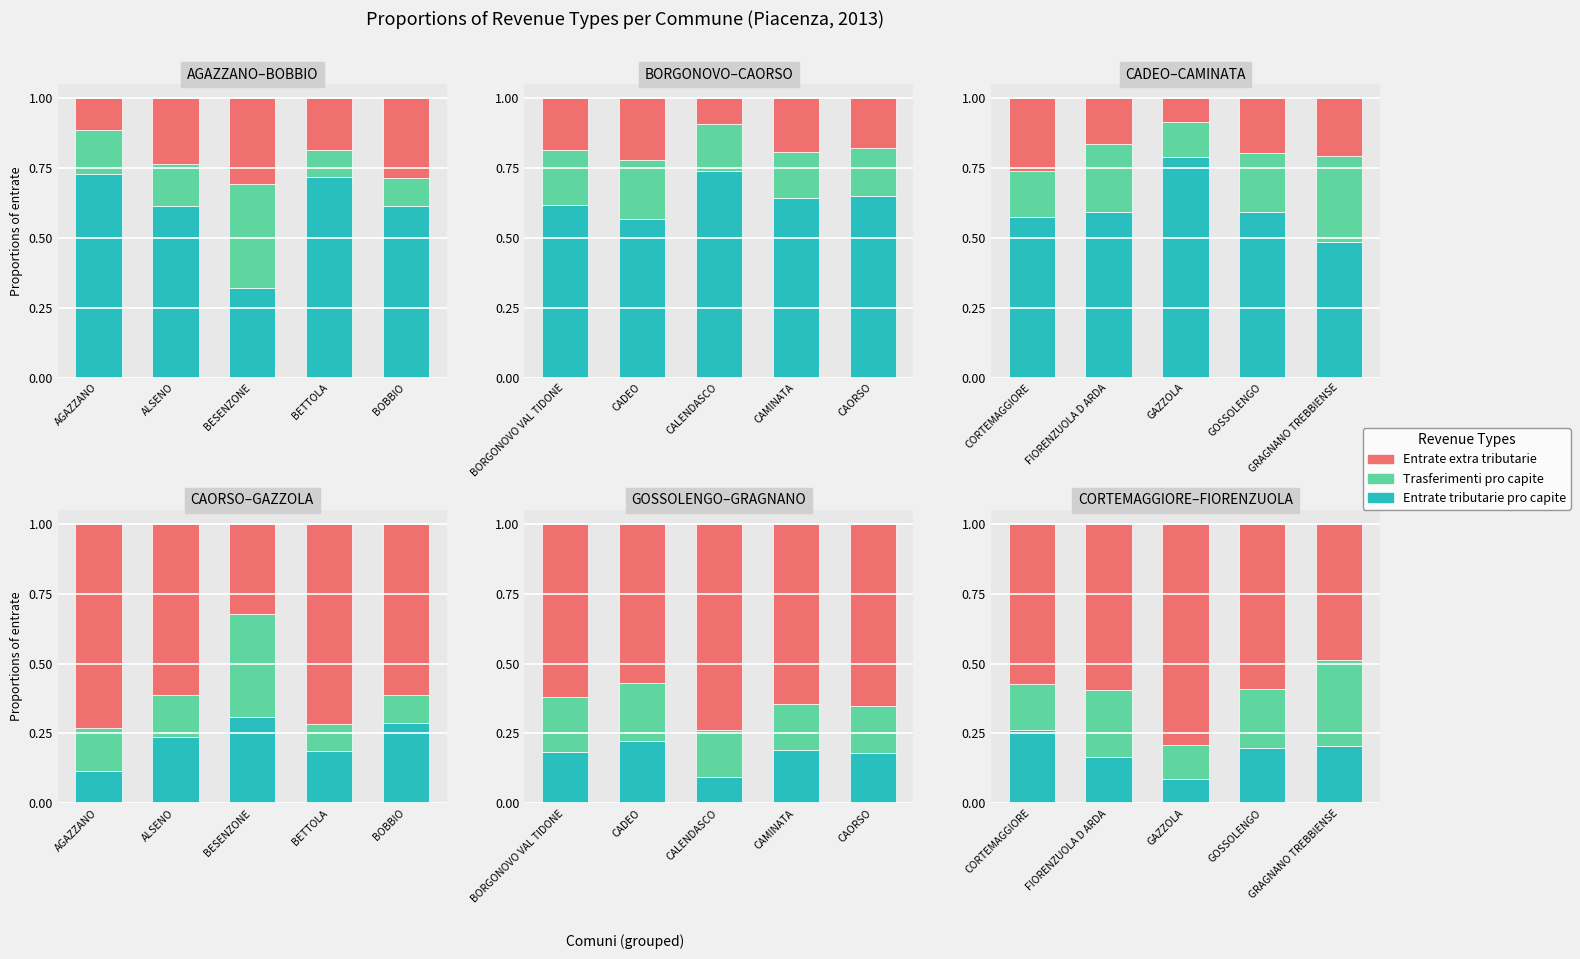

At how many categories does at least one series exceed 0?

5